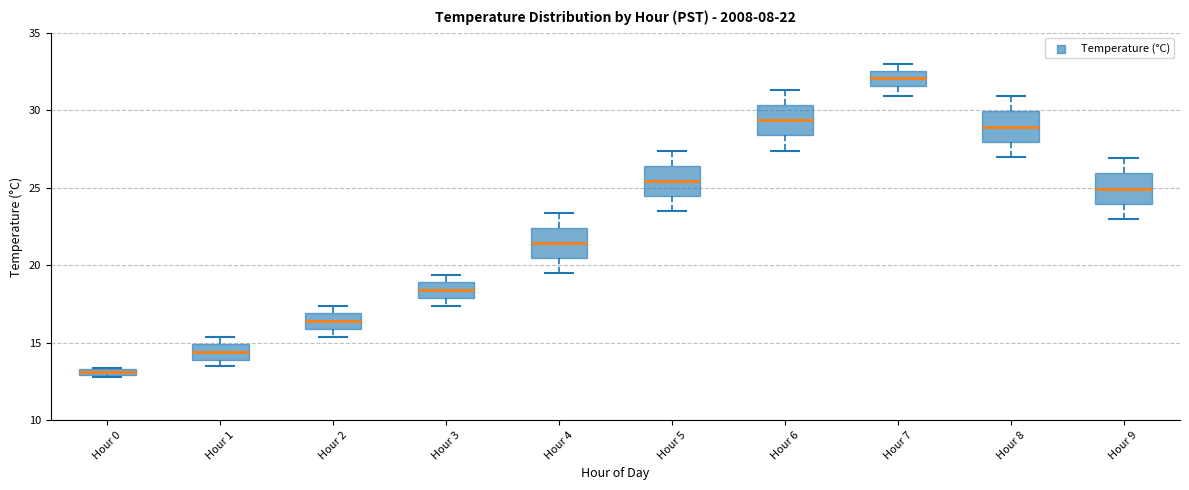

Which box's median line is the highest?

Hour 7